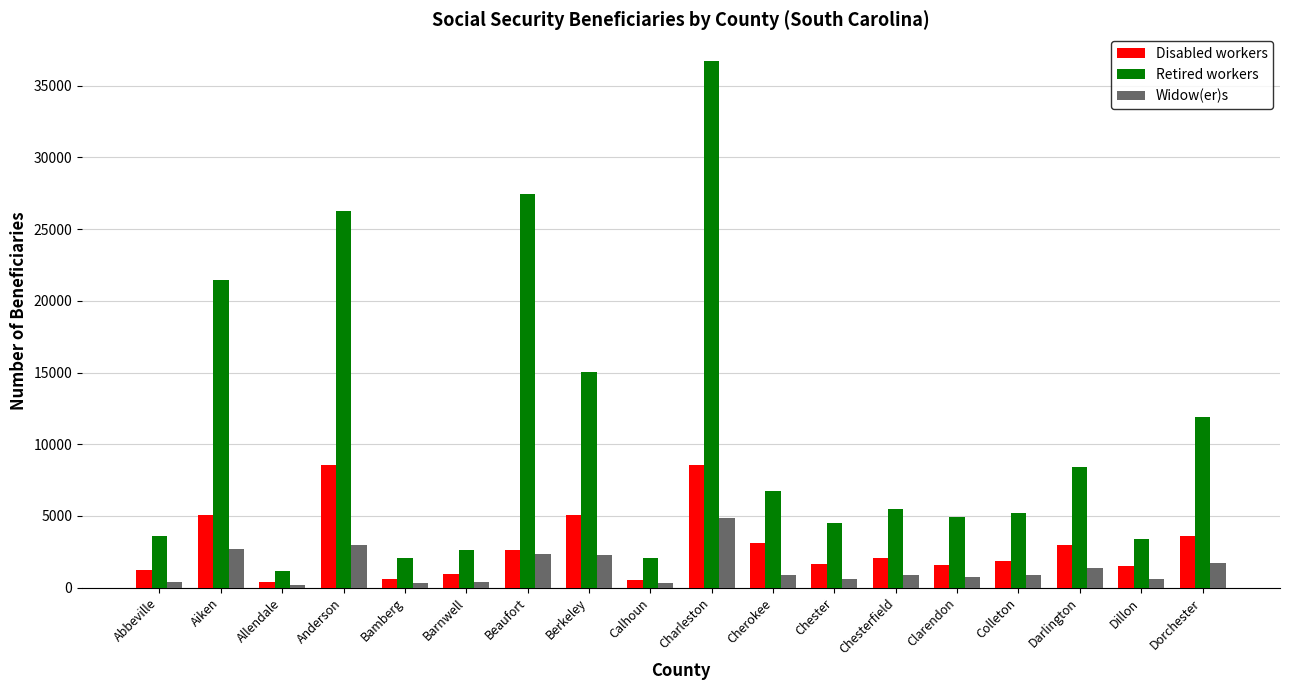

Count the number of data series in this chart.

3